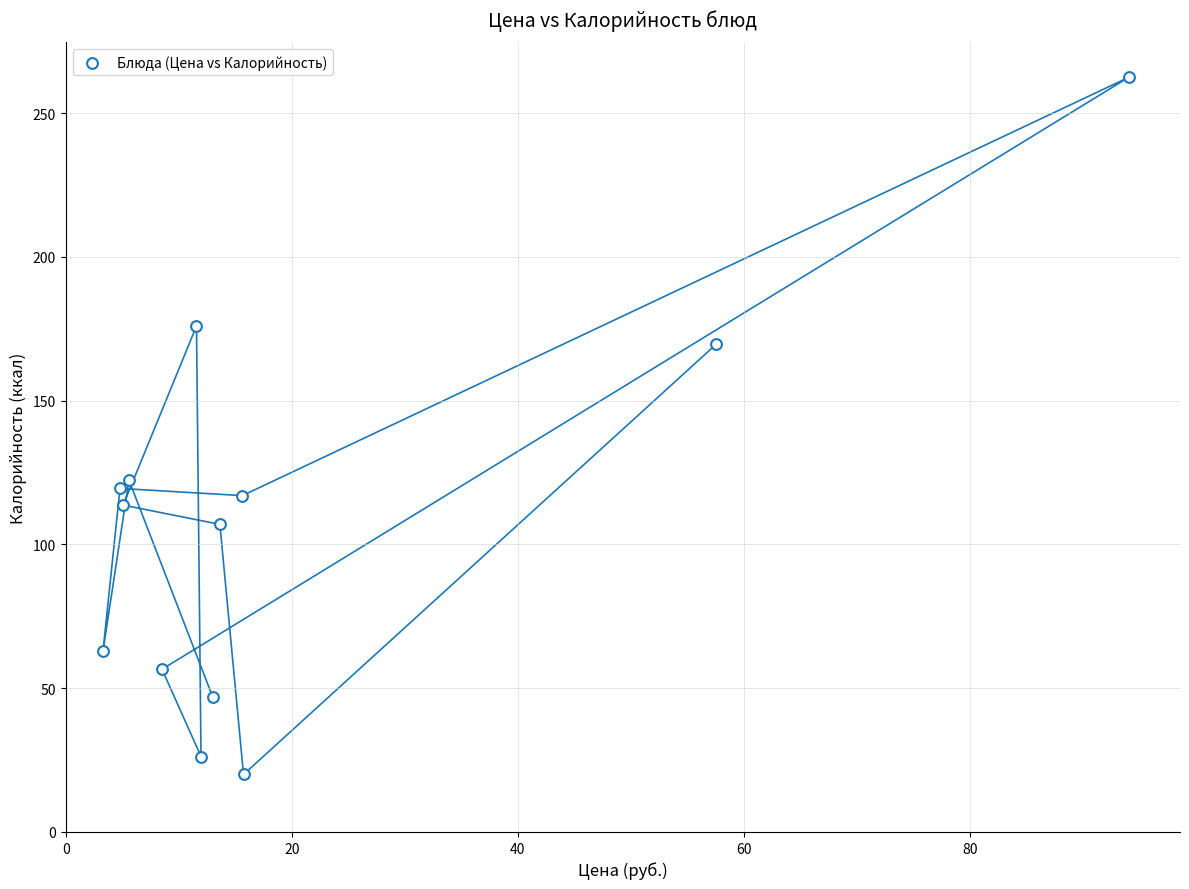

What Y value in the scatter plot is closest to 141?

122.4